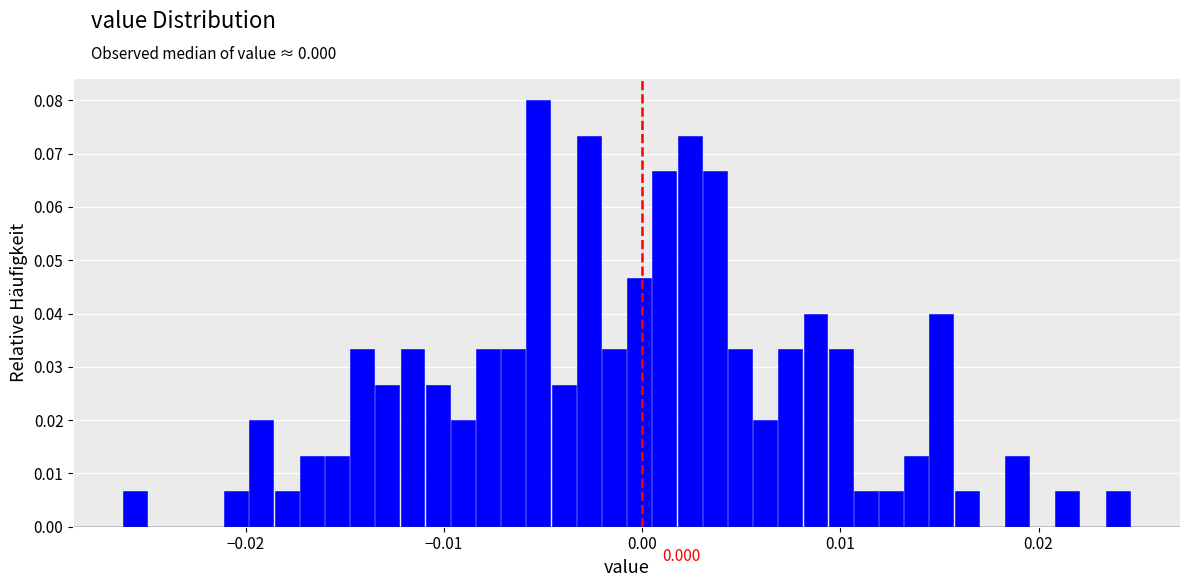

Around what value on the x-axis is the tallest bar? Give the approximate position of its centre, as read against the axis.

-0.005